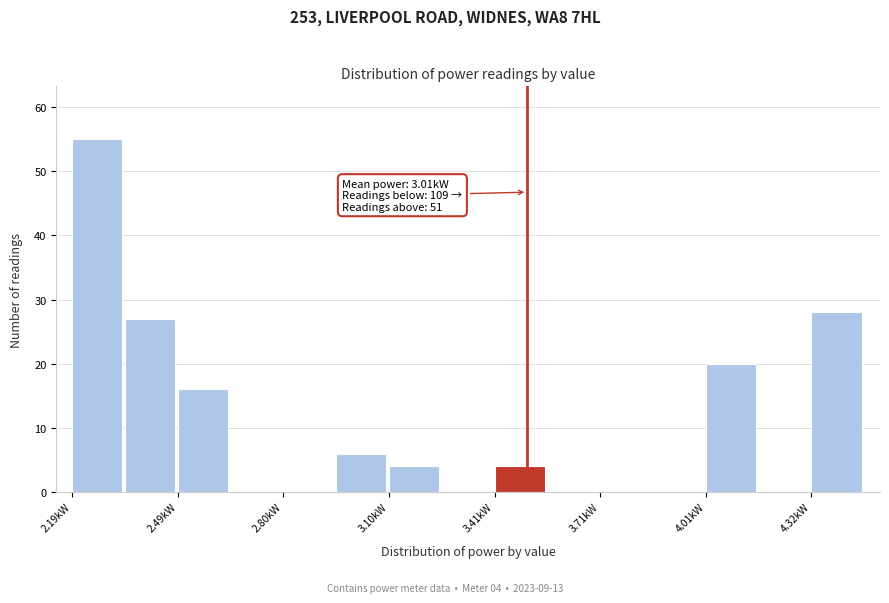

Read against the x-axis, roughly where is the centre of the tallest bar?

2.25